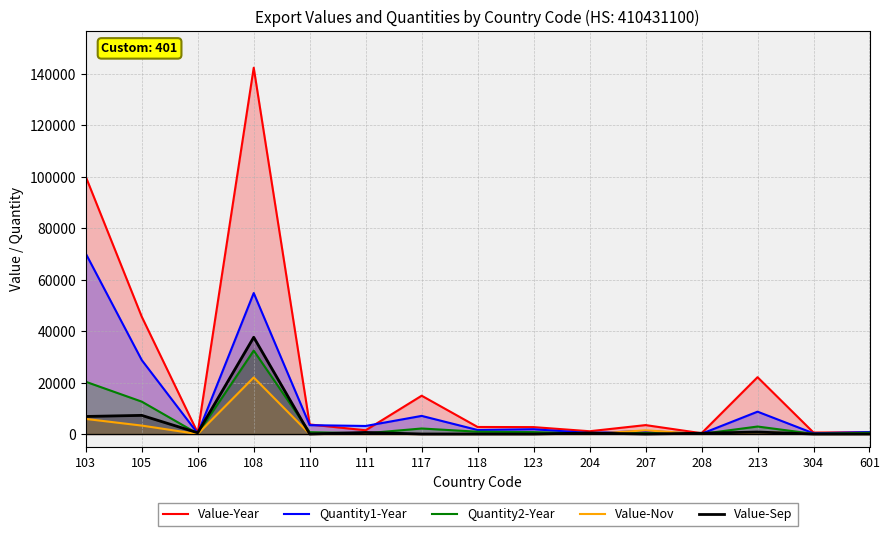

The value of Quantity2-Year at 108 is 32425. True or false?

True